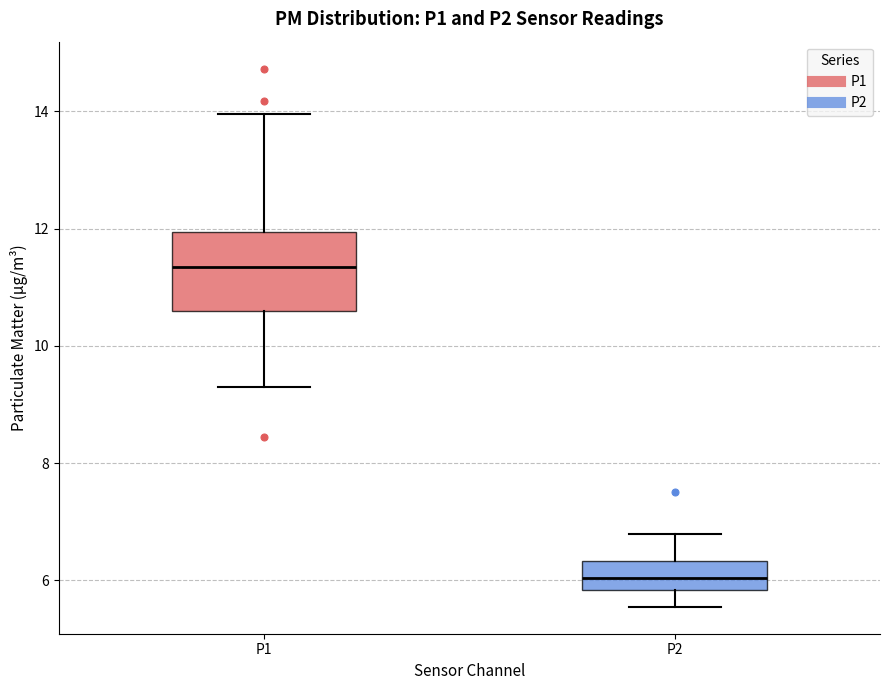

Reading left to right, read every box against the y-axis: the position of its median line, the range the box covers, and the ends of its whiskers. The values are not printed on the chart, so give them approximately, as read against the axis.

P1: median 11.4, box 10.6 to 12.0, whiskers 9.4 to 14.0
P2: median 6.0, box 5.8 to 6.4, whiskers 5.6 to 6.8